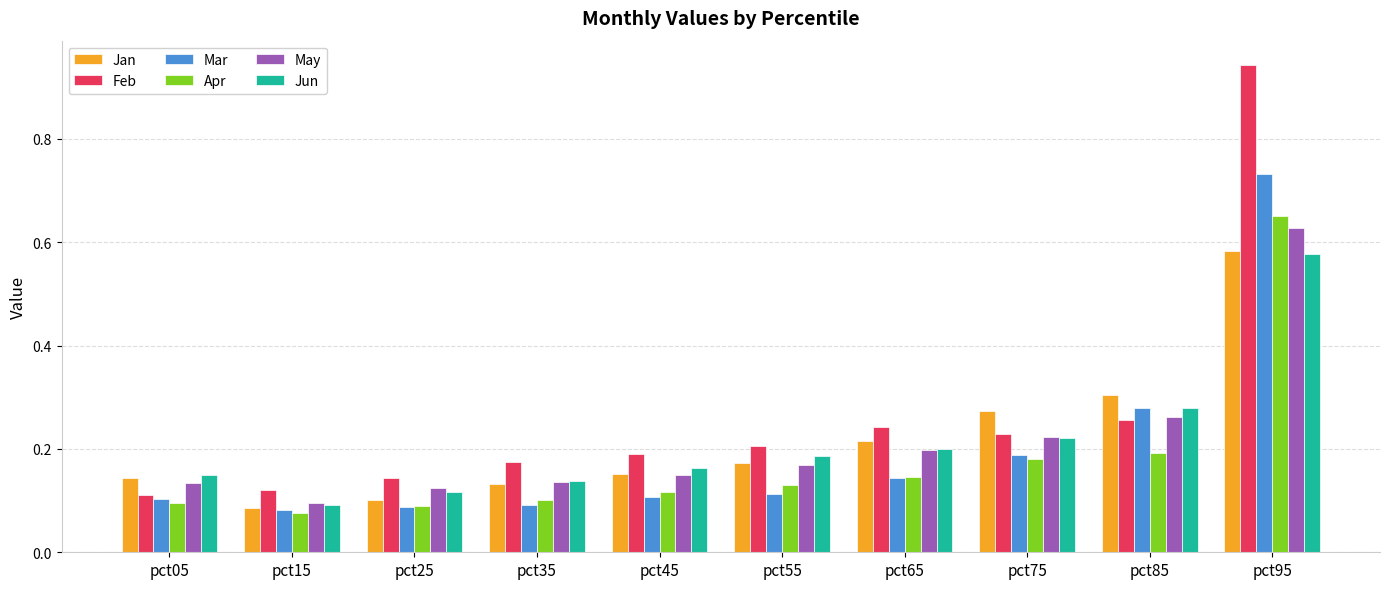

At which category does the chart reach its peak across all series?

pct95